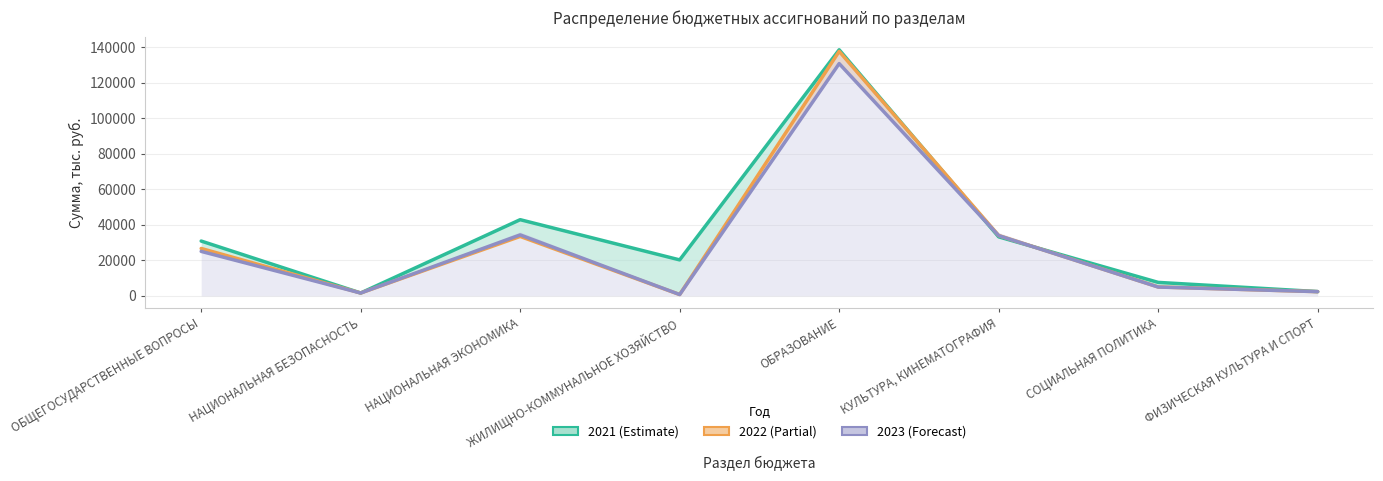

At which label does 2022 (Partial) first exceed 26662?

ОБЩЕГОСУДАРСТВЕННЫЕ ВОПРОСЫ